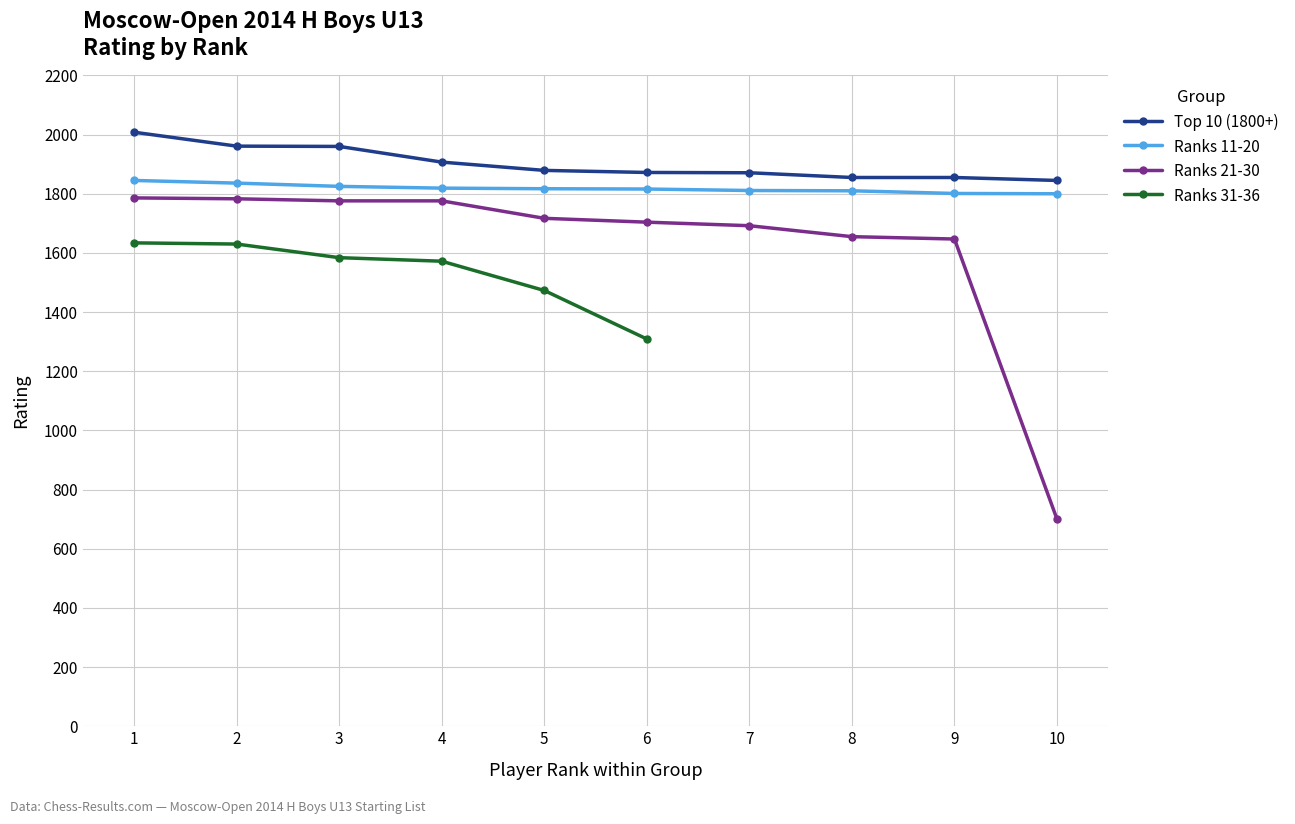

Between 5 and 9, which is larger?

5